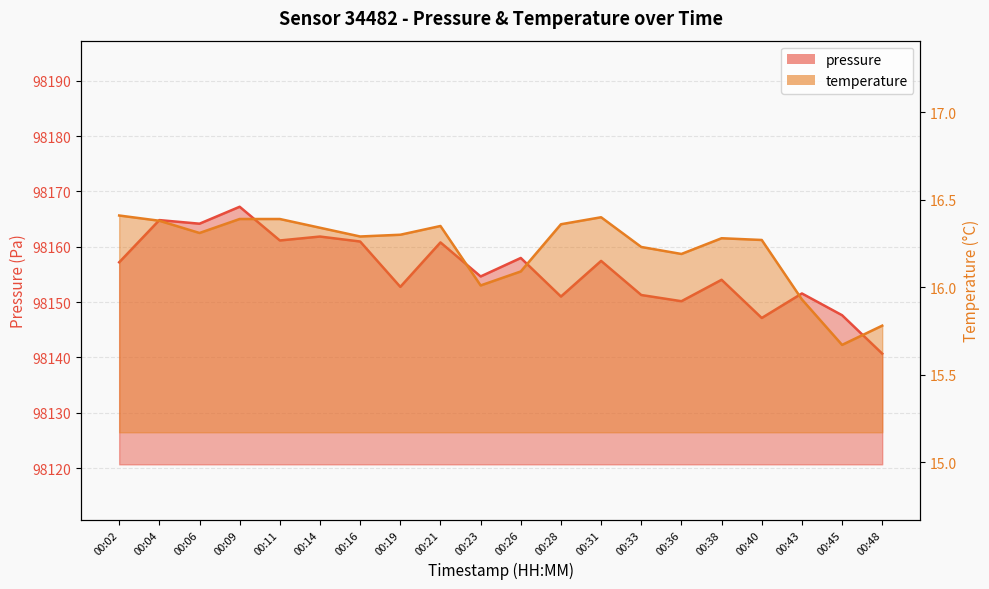

How many series are shown in this chart?

2